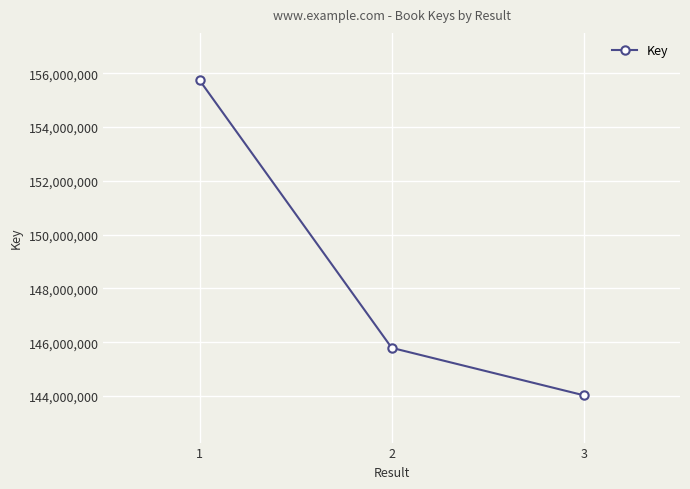

List the labels in order of value, largest first.

1, 2, 3